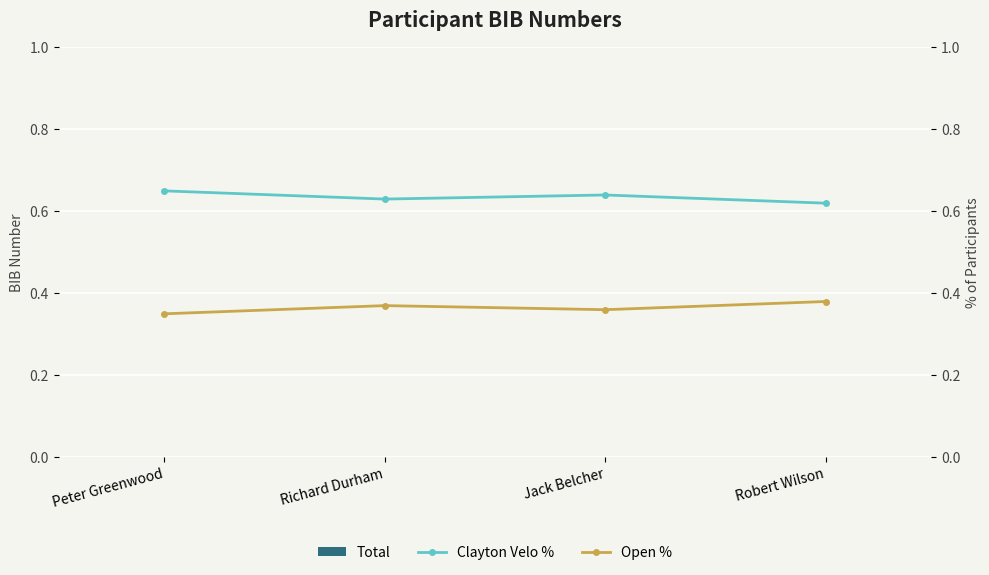

At which category is the sum across all series the highest?

Peter Greenwood